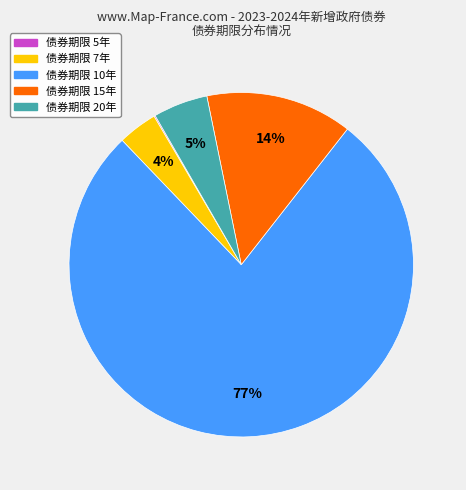

Is there any slice that represents more than half of the pie?

Yes